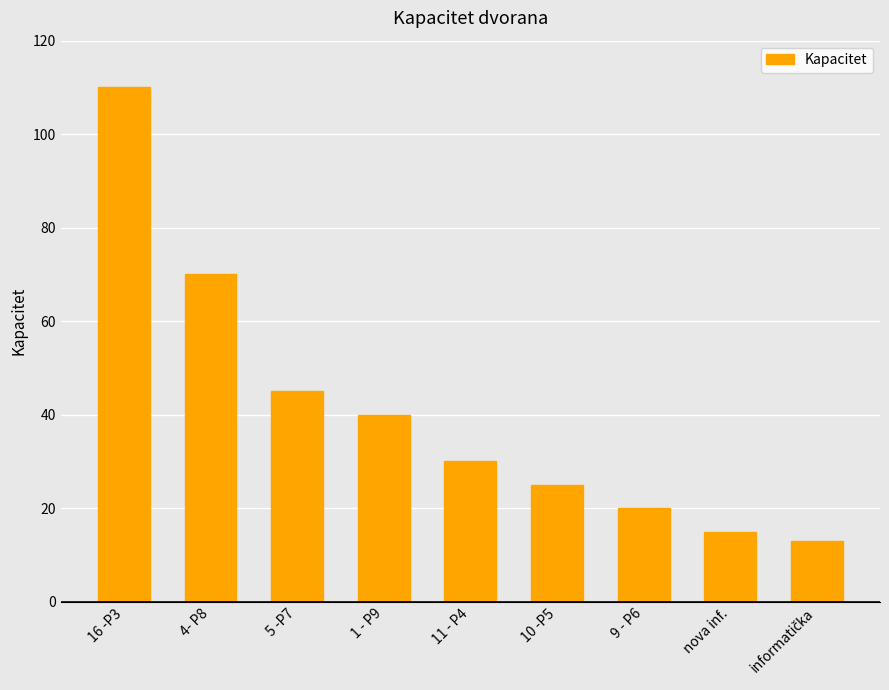

What is the label of the 1st bar from the left?

16 -P3